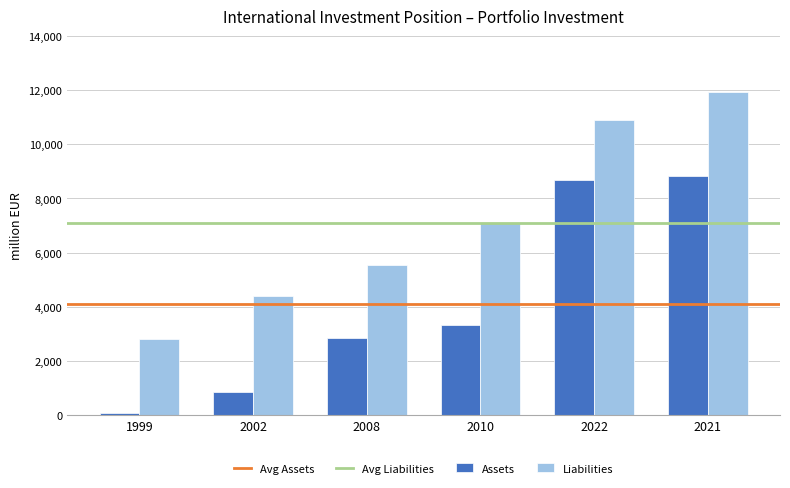

What is the sum of all Liabilities values?

42683.3